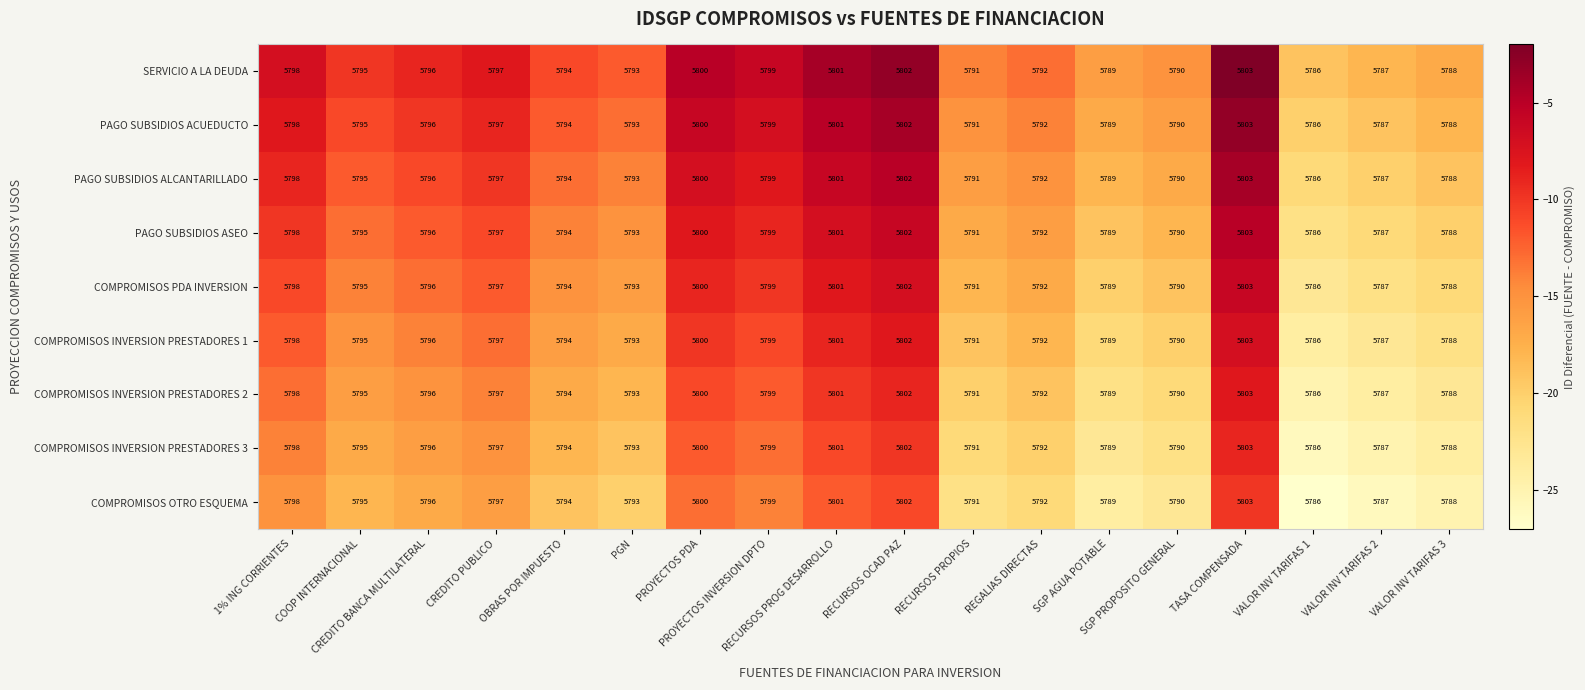

What is the minimum value shown in the chart?

5786